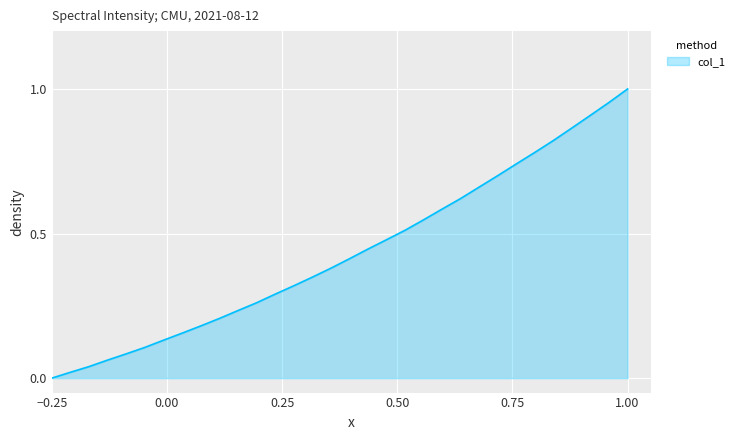

What is the average value?

0.4